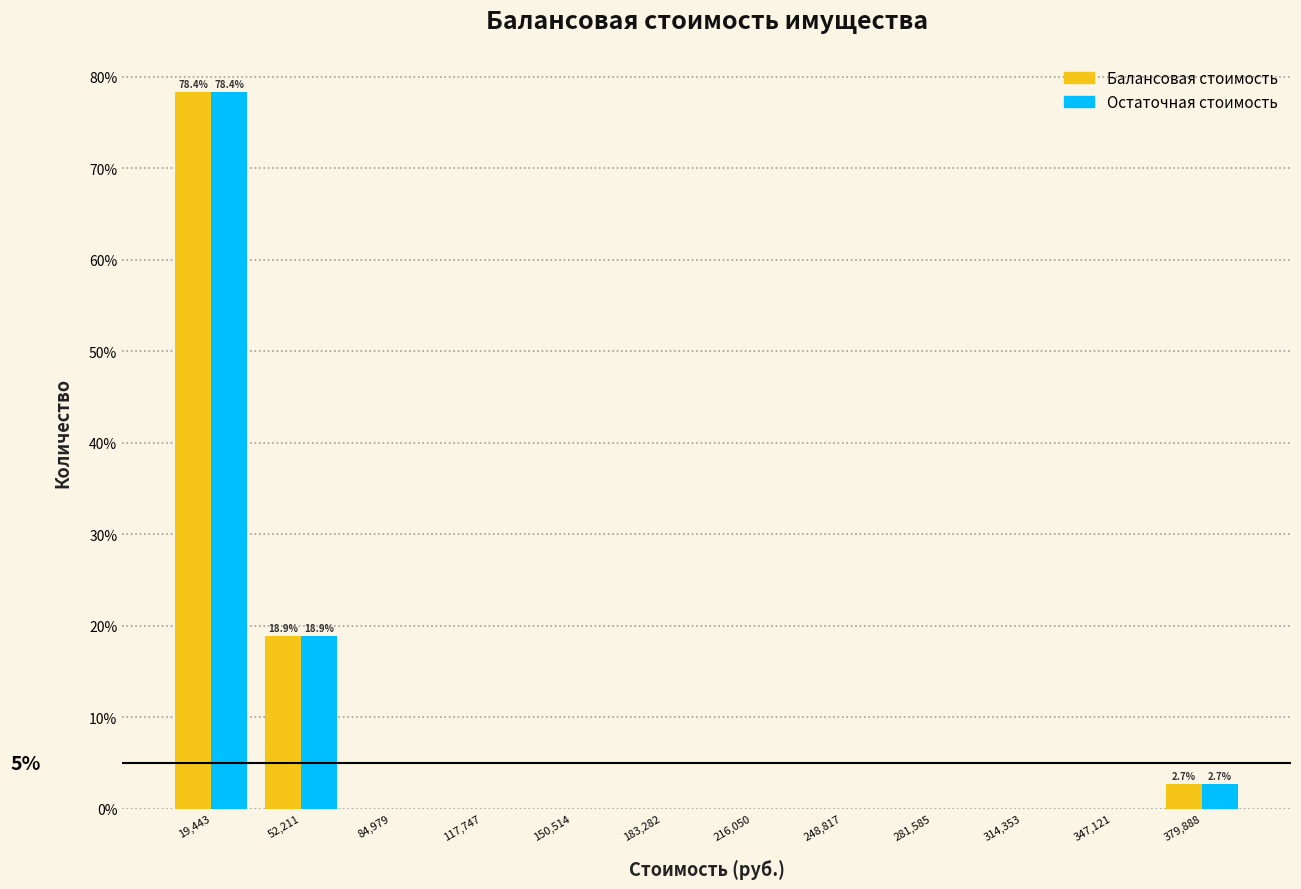

In the Балансовая стоимость series, which range on the x-axis has the tallest bar?

5000 to 35000